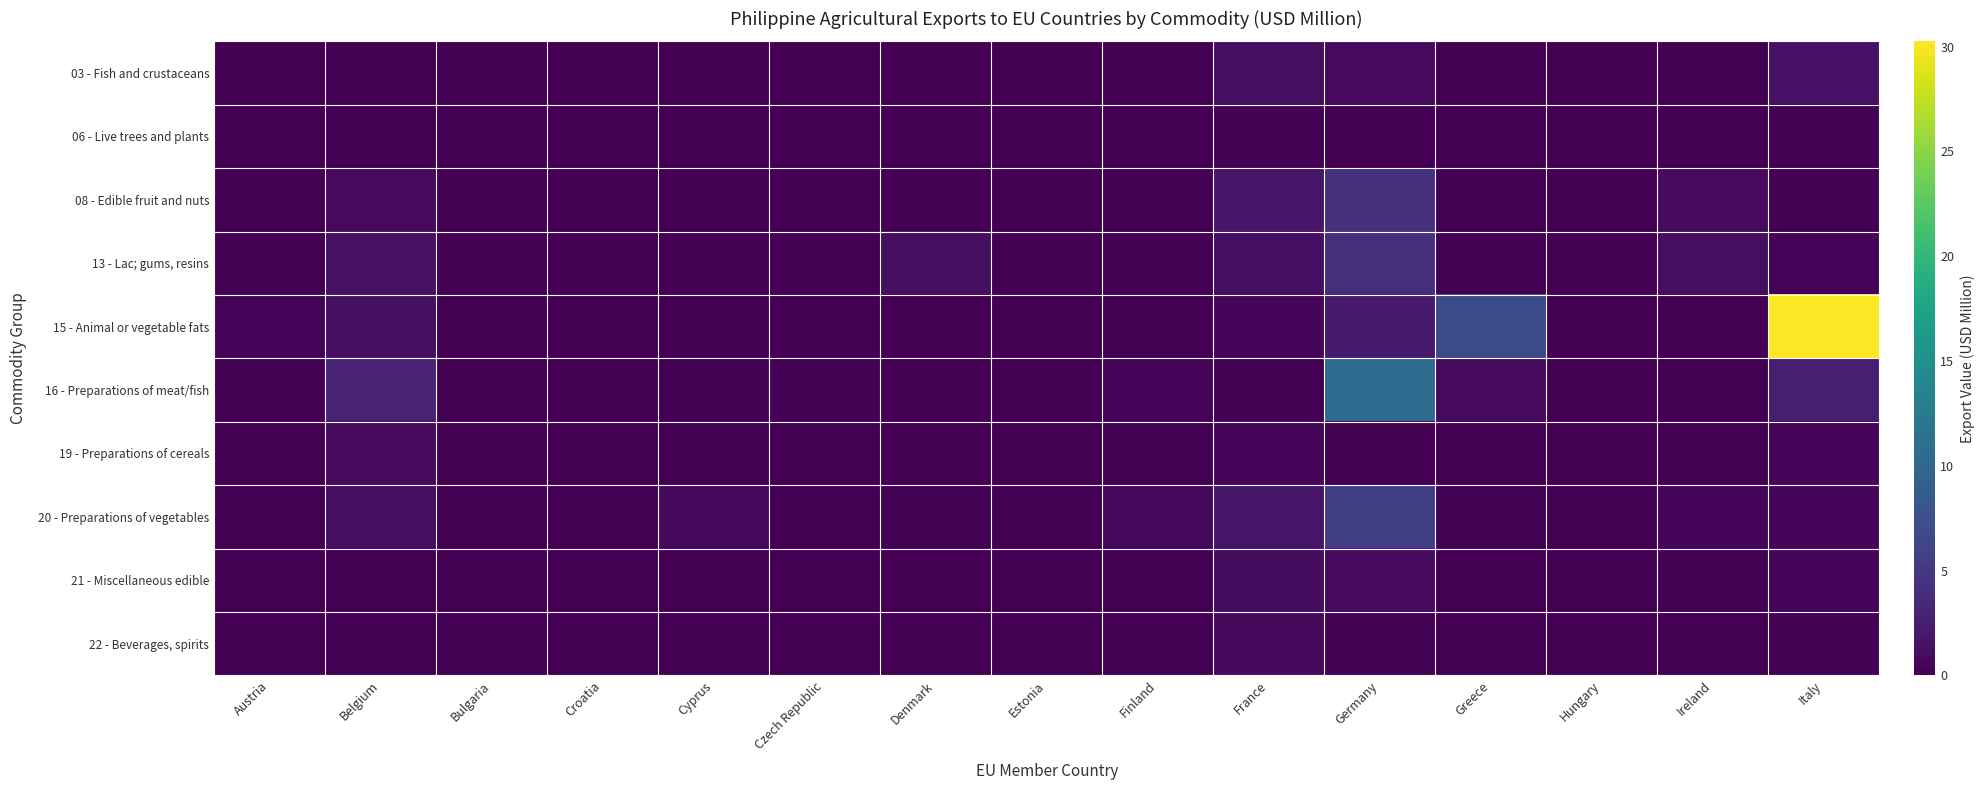

How many categories are shown in the chart?

15